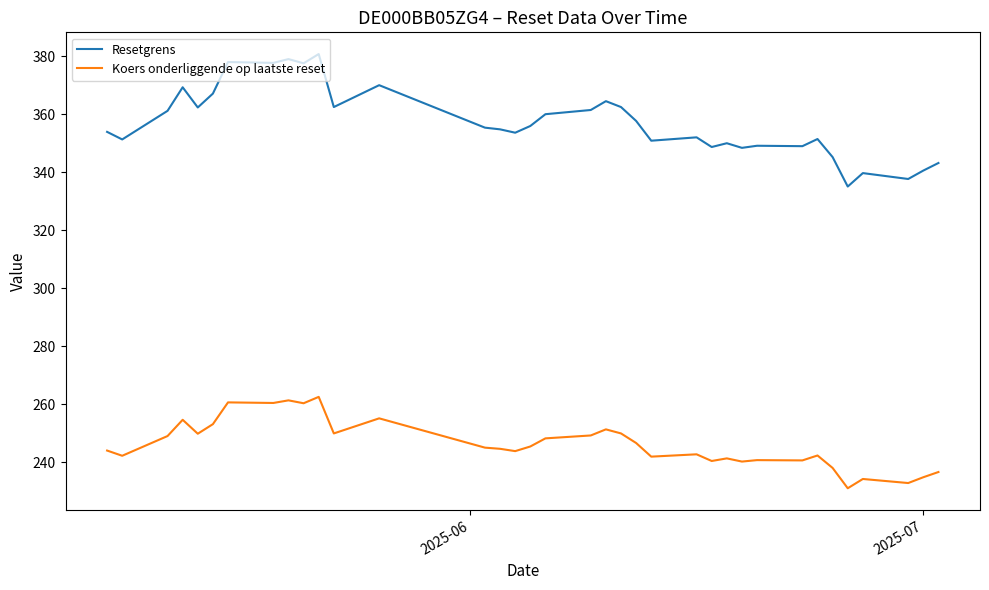

What is the smallest value displayed?

231.1